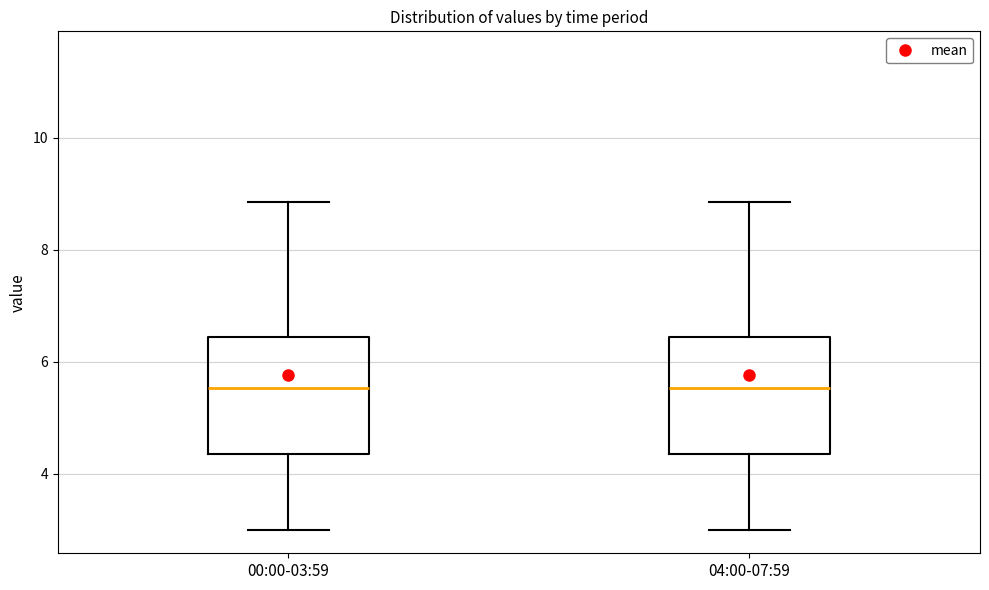

Reading left to right, read every box against the y-axis: the position of its median line, the range the box covers, and the ends of its whiskers. The values are not printed on the chart, so give them approximately, as read against the axis.

00:00-03:59: median 5.6, box 4.4 to 6.4, whiskers 3.0 to 8.8
04:00-07:59: median 5.6, box 4.4 to 6.4, whiskers 3.0 to 8.8